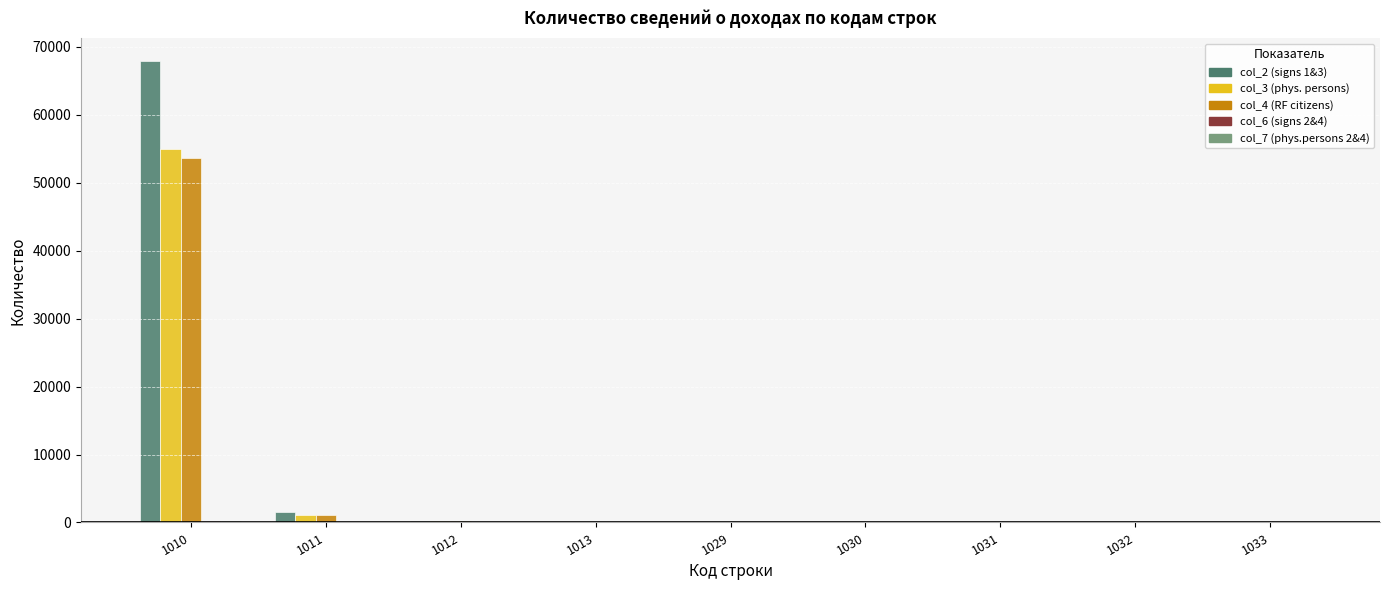

Which series has the largest total across all categories?

col_2 (signs 1&3)